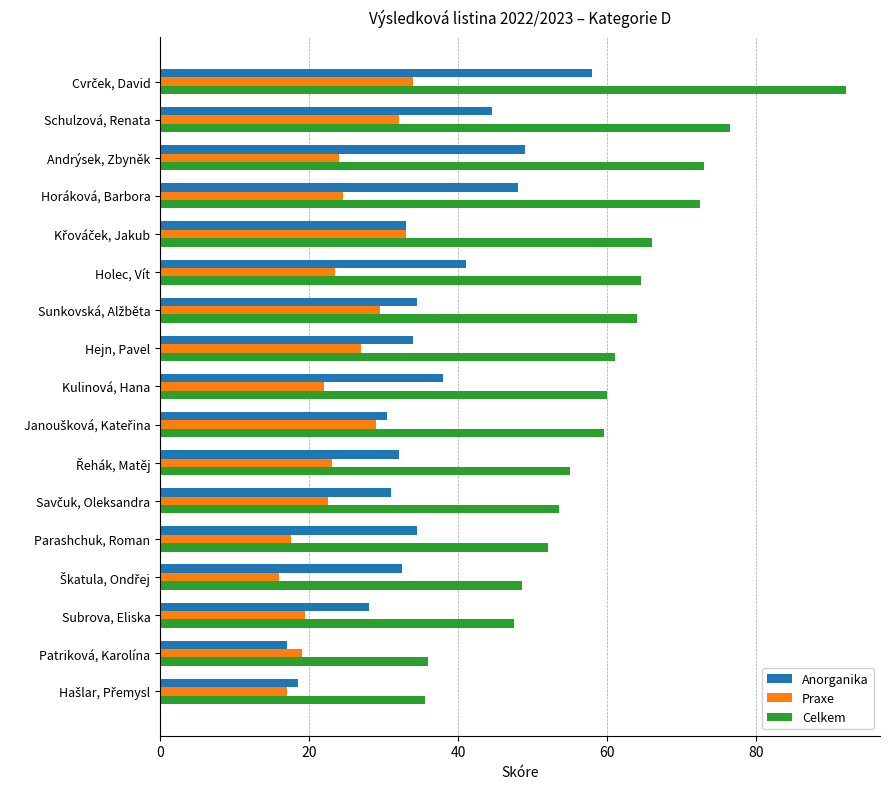

What is the greatest value displayed?

92.0